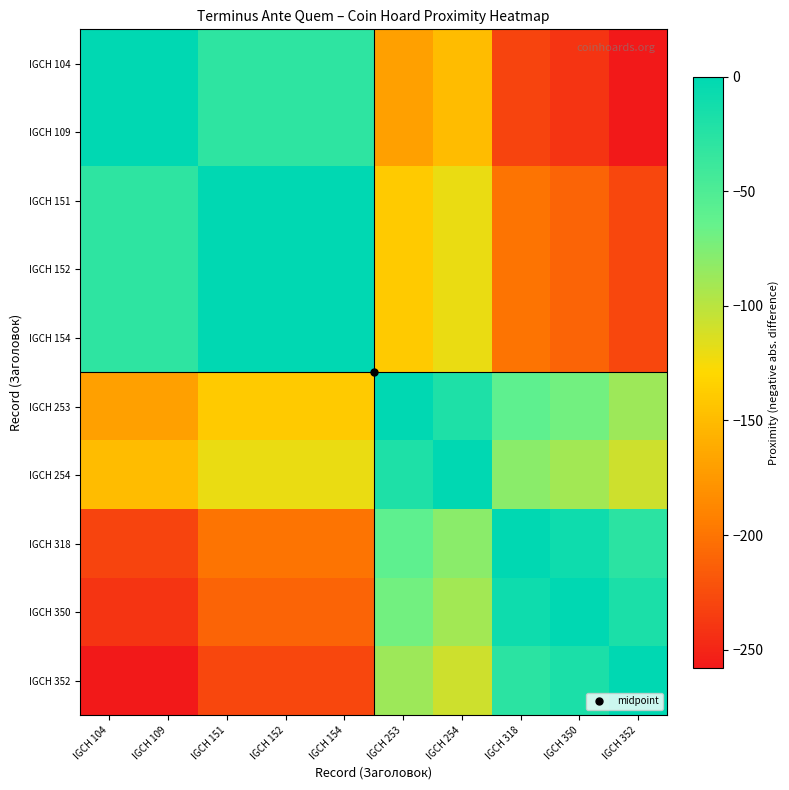

Reading left to right, what are all the values shown in this chart?

IGCH 104: IGCH 104=0	IGCH 109=0	IGCH 151=-30	IGCH 152=-30	IGCH 154=-30	IGCH 253=-170	IGCH 254=-150	IGCH 318=-230	IGCH 350=-240	IGCH 352=-258
IGCH 109: IGCH 104=0	IGCH 109=0	IGCH 151=-30	IGCH 152=-30	IGCH 154=-30	IGCH 253=-170	IGCH 254=-150	IGCH 318=-230	IGCH 350=-240	IGCH 352=-258
IGCH 151: IGCH 104=-30	IGCH 109=-30	IGCH 151=0	IGCH 152=0	IGCH 154=0	IGCH 253=-140	IGCH 254=-120	IGCH 318=-200	IGCH 350=-210	IGCH 352=-228
IGCH 152: IGCH 104=-30	IGCH 109=-30	IGCH 151=0	IGCH 152=0	IGCH 154=0	IGCH 253=-140	IGCH 254=-120	IGCH 318=-200	IGCH 350=-210	IGCH 352=-228
IGCH 154: IGCH 104=-30	IGCH 109=-30	IGCH 151=0	IGCH 152=0	IGCH 154=0	IGCH 253=-140	IGCH 254=-120	IGCH 318=-200	IGCH 350=-210	IGCH 352=-228
IGCH 253: IGCH 104=-170	IGCH 109=-170	IGCH 151=-140	IGCH 152=-140	IGCH 154=-140	IGCH 253=0	IGCH 254=-20	IGCH 318=-60	IGCH 350=-70	IGCH 352=-88
IGCH 254: IGCH 104=-150	IGCH 109=-150	IGCH 151=-120	IGCH 152=-120	IGCH 154=-120	IGCH 253=-20	IGCH 254=0	IGCH 318=-80	IGCH 350=-90	IGCH 352=-108
IGCH 318: IGCH 104=-230	IGCH 109=-230	IGCH 151=-200	IGCH 152=-200	IGCH 154=-200	IGCH 253=-60	IGCH 254=-80	IGCH 318=0	IGCH 350=-10	IGCH 352=-28
IGCH 350: IGCH 104=-240	IGCH 109=-240	IGCH 151=-210	IGCH 152=-210	IGCH 154=-210	IGCH 253=-70	IGCH 254=-90	IGCH 318=-10	IGCH 350=0	IGCH 352=-18
IGCH 352: IGCH 104=-258	IGCH 109=-258	IGCH 151=-228	IGCH 152=-228	IGCH 154=-228	IGCH 253=-88	IGCH 254=-108	IGCH 318=-28	IGCH 350=-18	IGCH 352=0